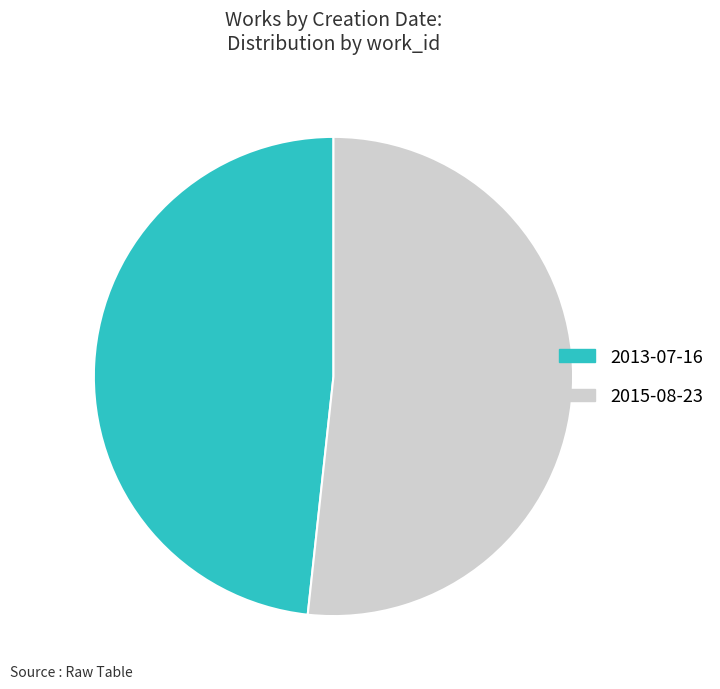

Rank the categories by value from lowest to highest.

2013-07-16, 2015-08-23